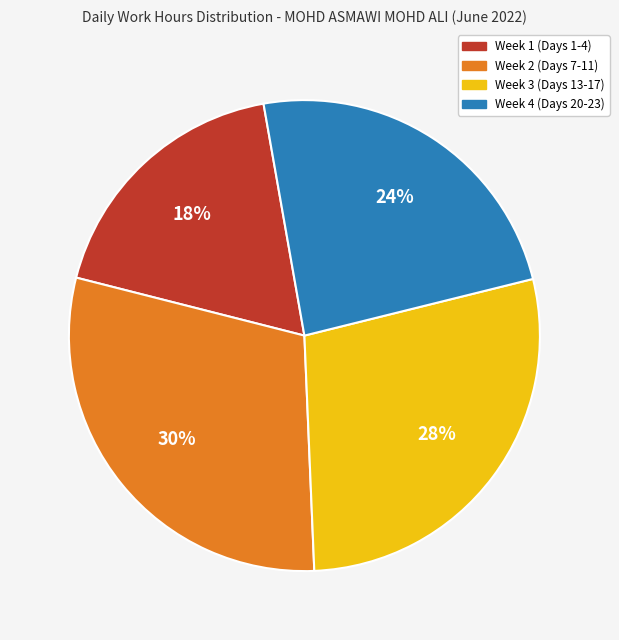

To the nearest percent, what is the average slice percentage?

25%